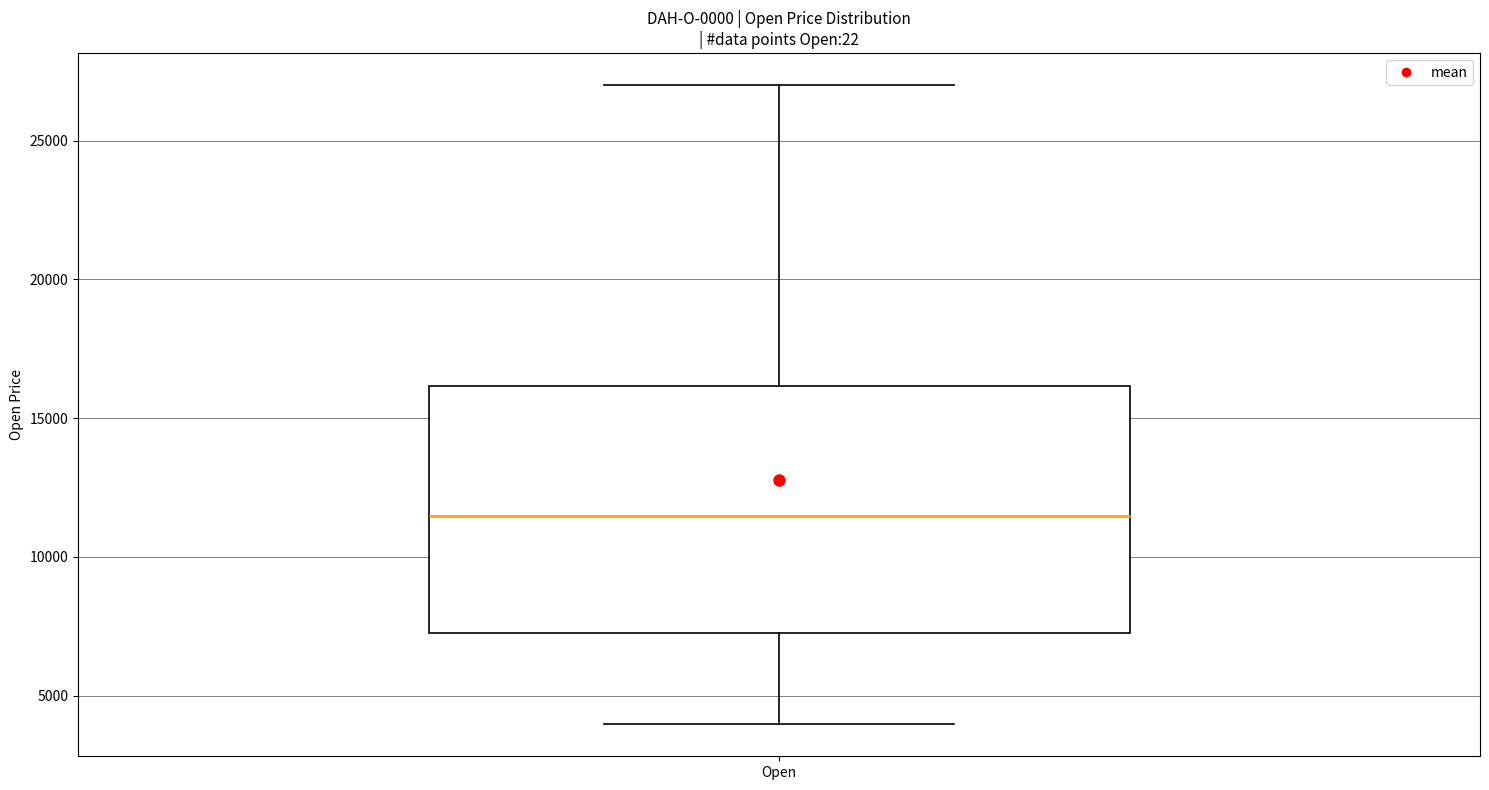

Transcribe this box plot: give where the median line is, the range the box spans, and where the two whiskers end, as read against the y-axis. The values are not printed on the chart, so give them approximately, as read against the axis.

median 11500, box 7500 to 16000, whiskers 4000 to 27000